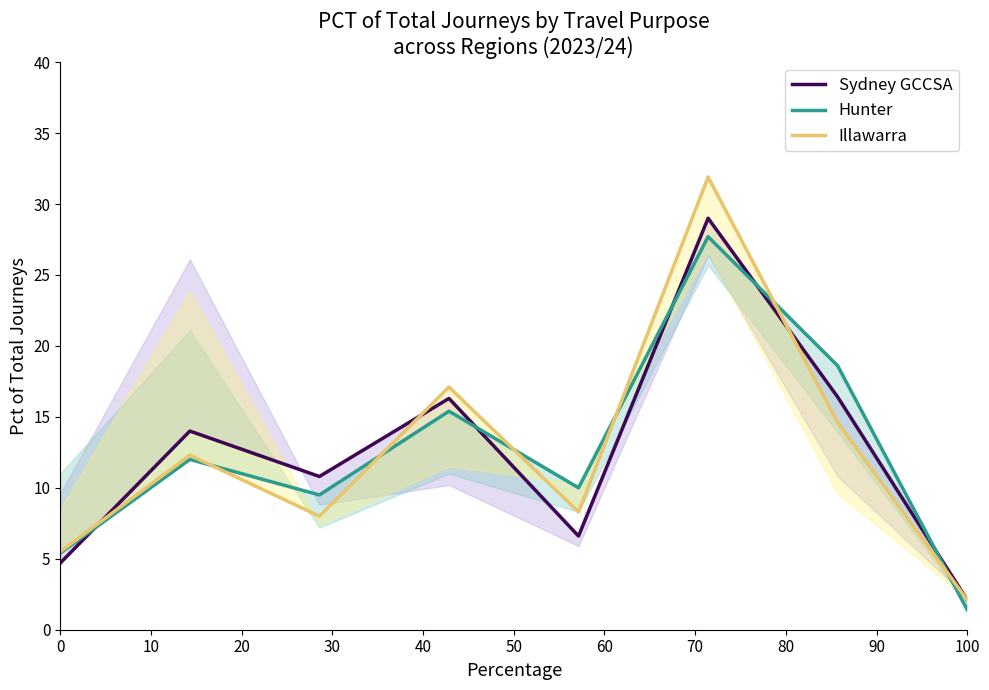

How many intersections are there between Illawarra and Hunter?

6